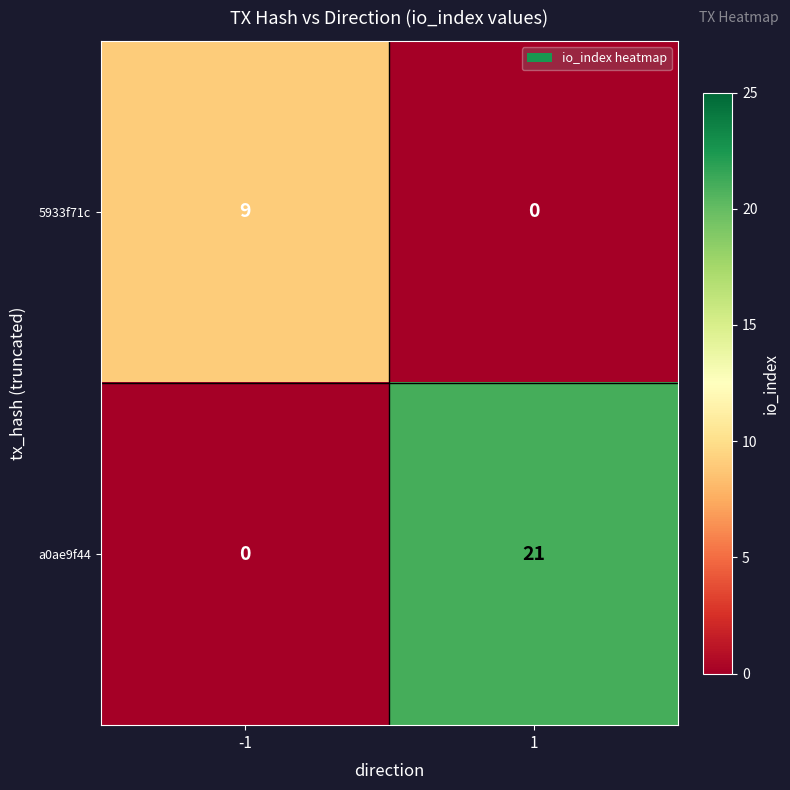

Which series has the largest total across all categories?

a0ae9f44